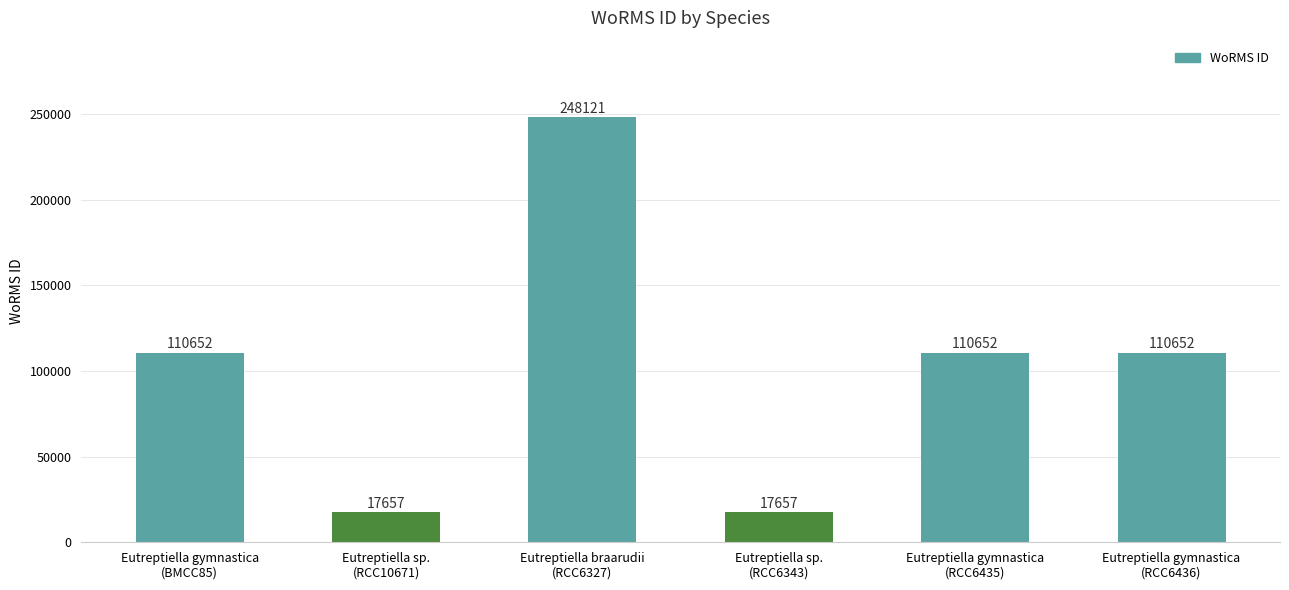

What is the difference between the maximum and minimum values?

230464